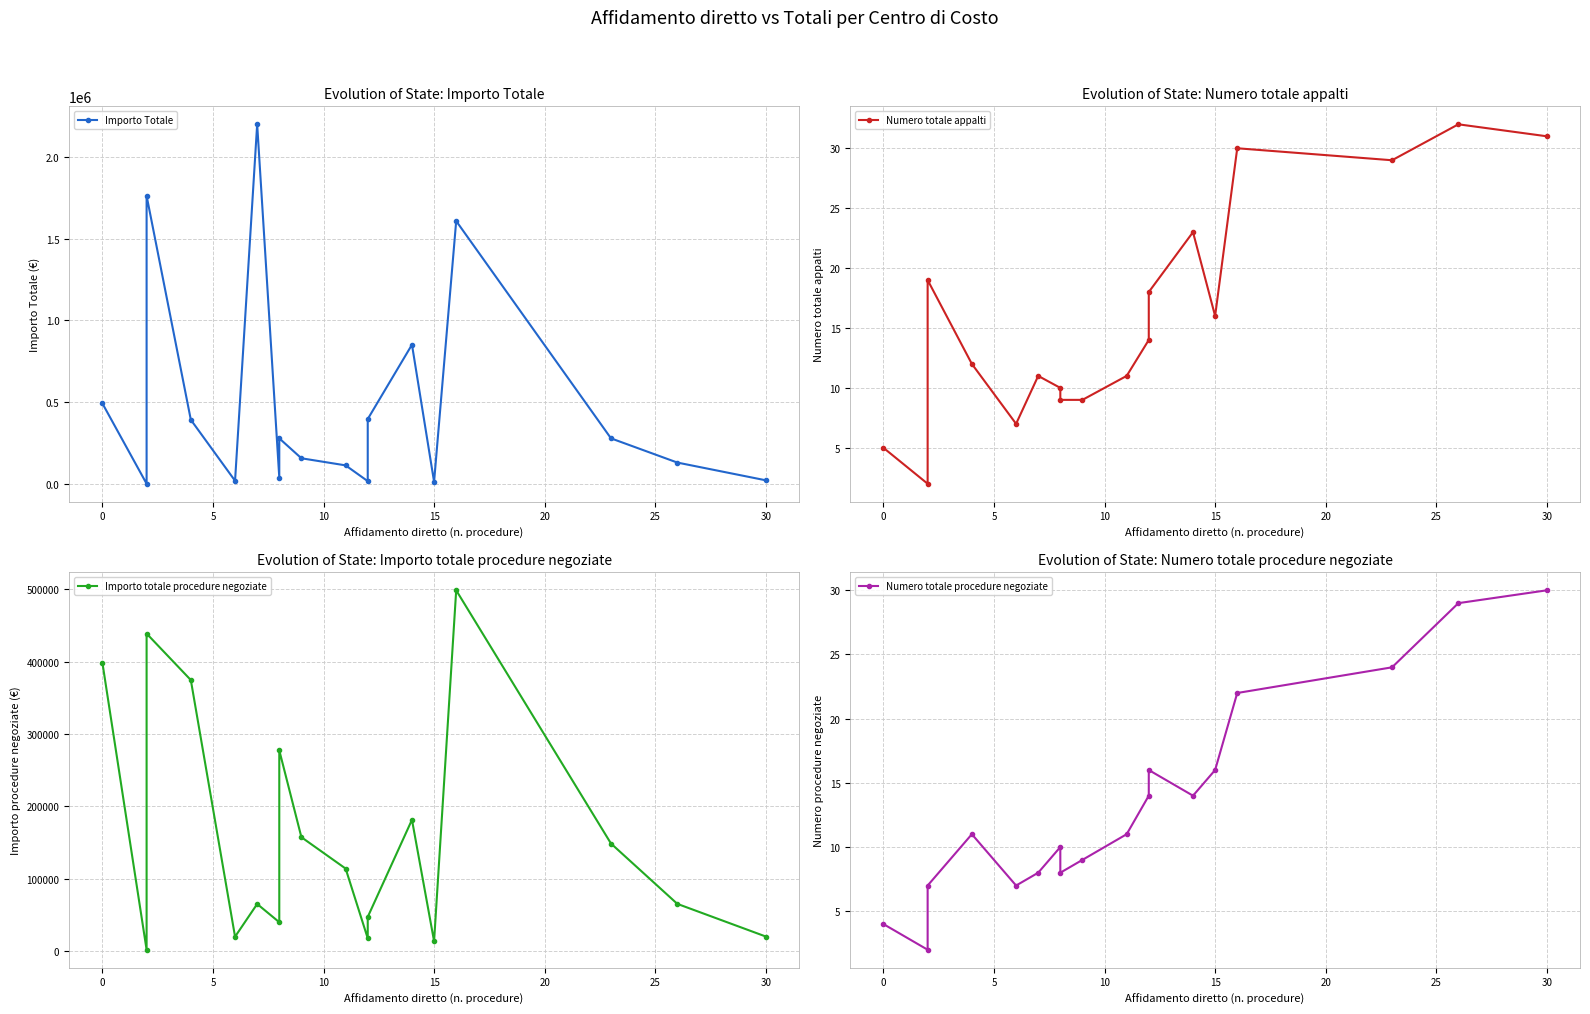

How many lines are shown in the chart?

4